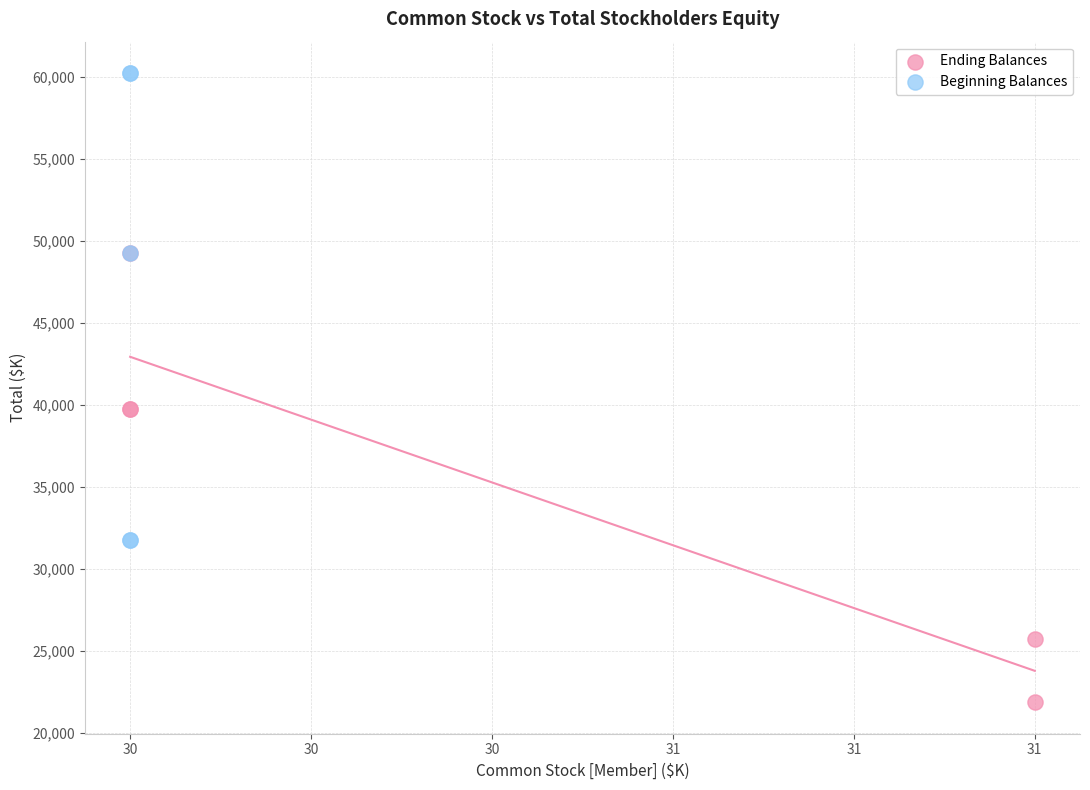

What are all the series names shown in the legend?

Ending Balances, Beginning Balances